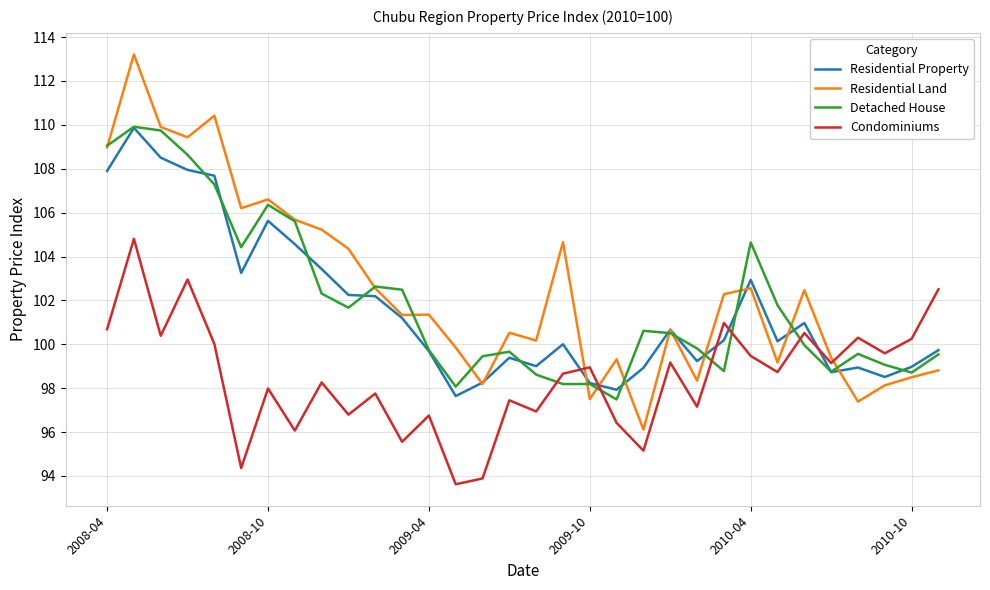

What is the minimum value for Residential Land?

96.1